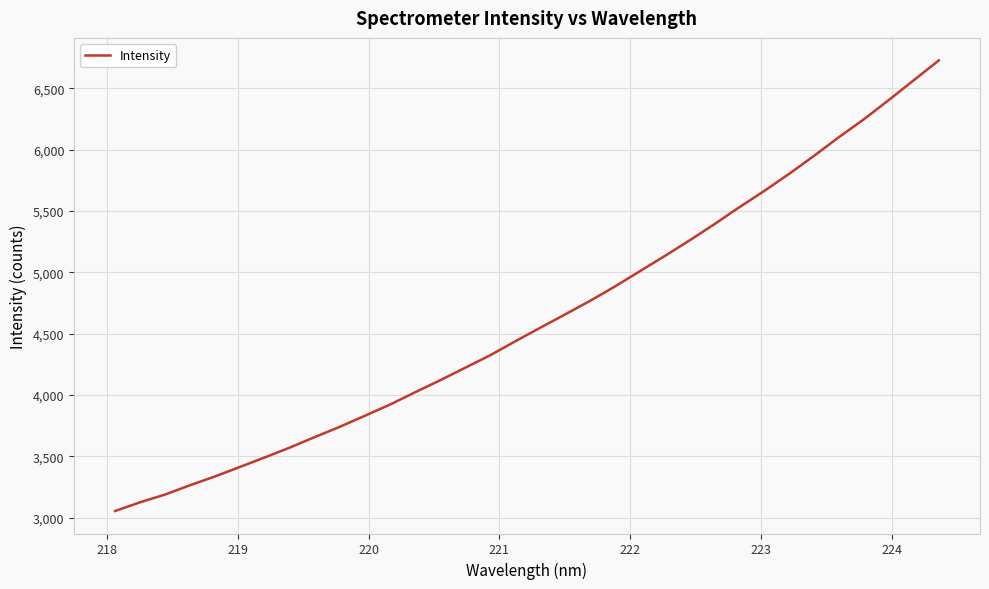

What is the difference between the maximum and minimum values?

3670.4